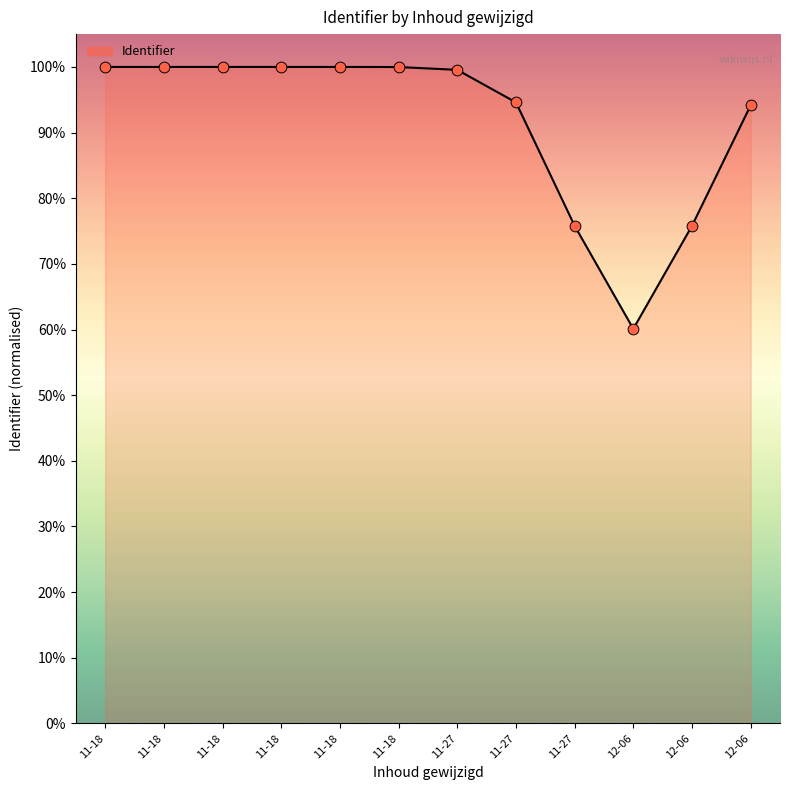

Between 11-18 and 11-18, which is larger?

11-18